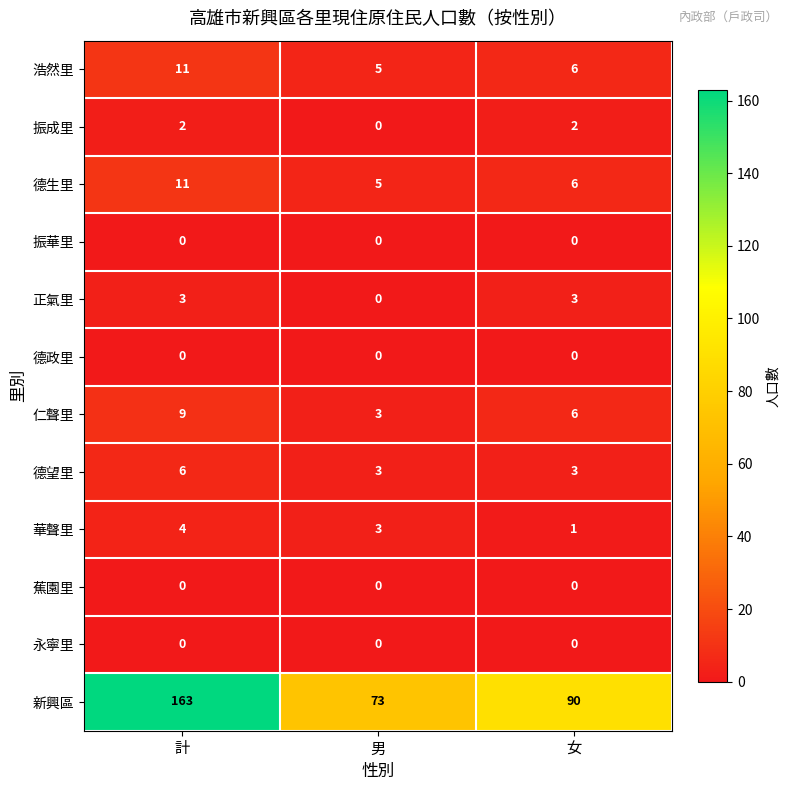

What is the sum of all 華聲里 values?

8